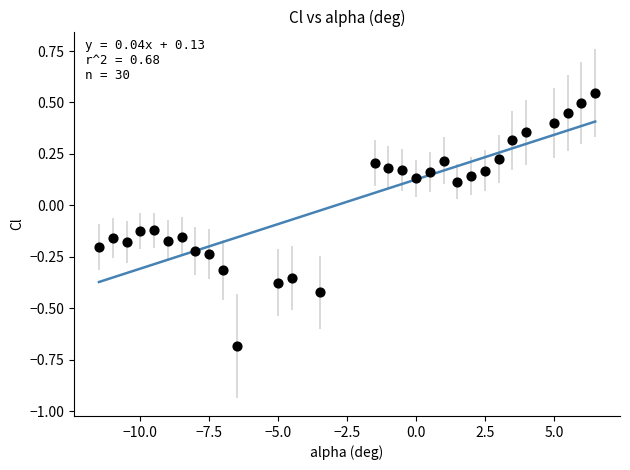

What is the range of Y values (max minus min)?

1.2